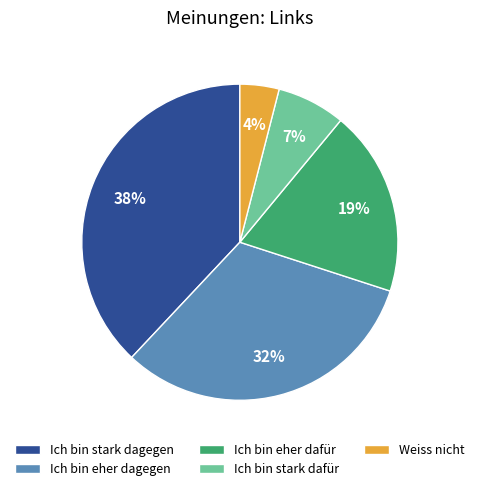

To the nearest percent, what is the combined percentage of Ich bin stark dagegen and Ich bin eher dagegen?

70%